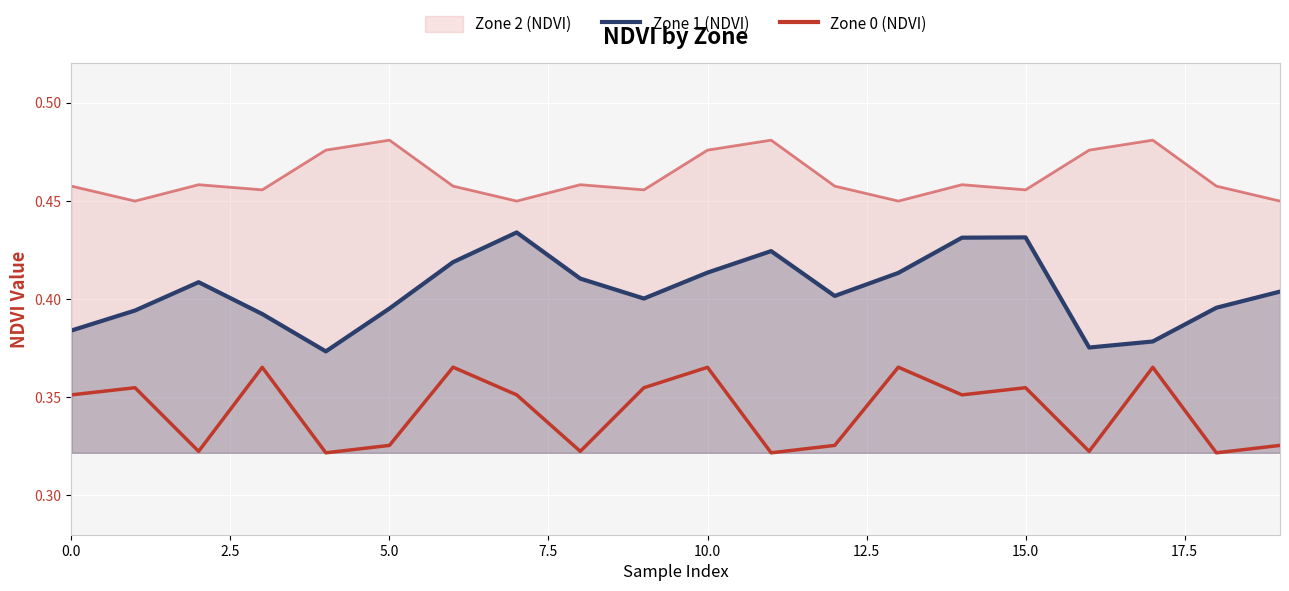

Which series has the largest total across all categories?

Zone 2 (NDVI)